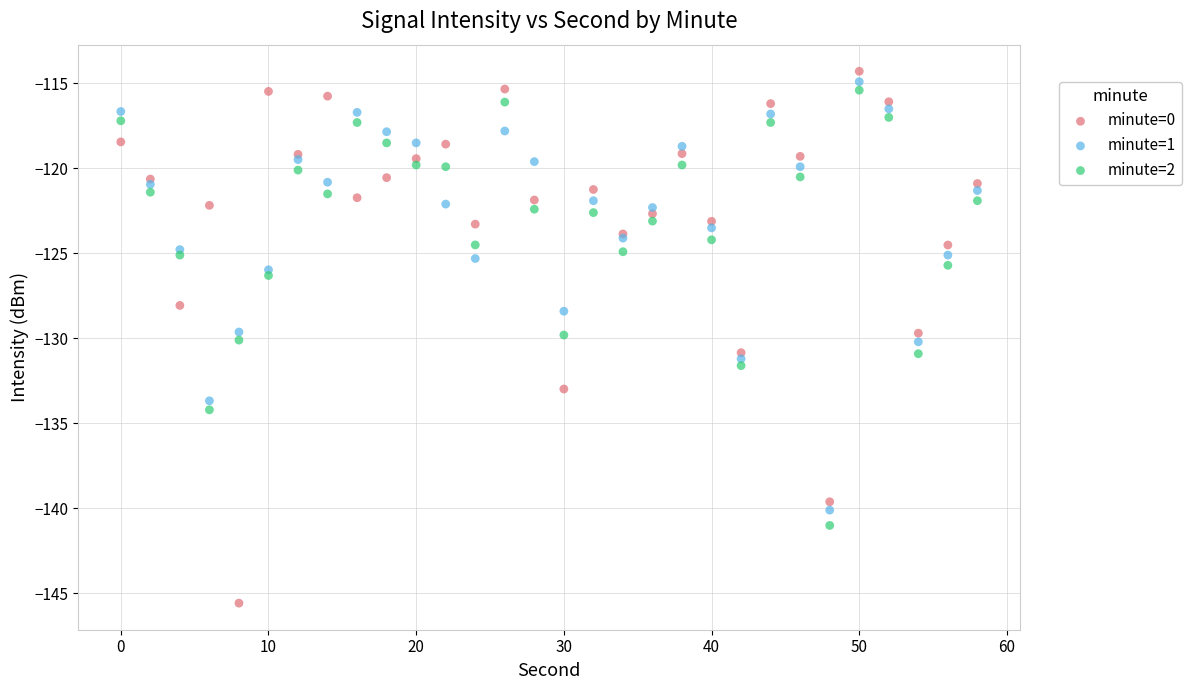

Which series has the widest spread of Y values?

minute=0